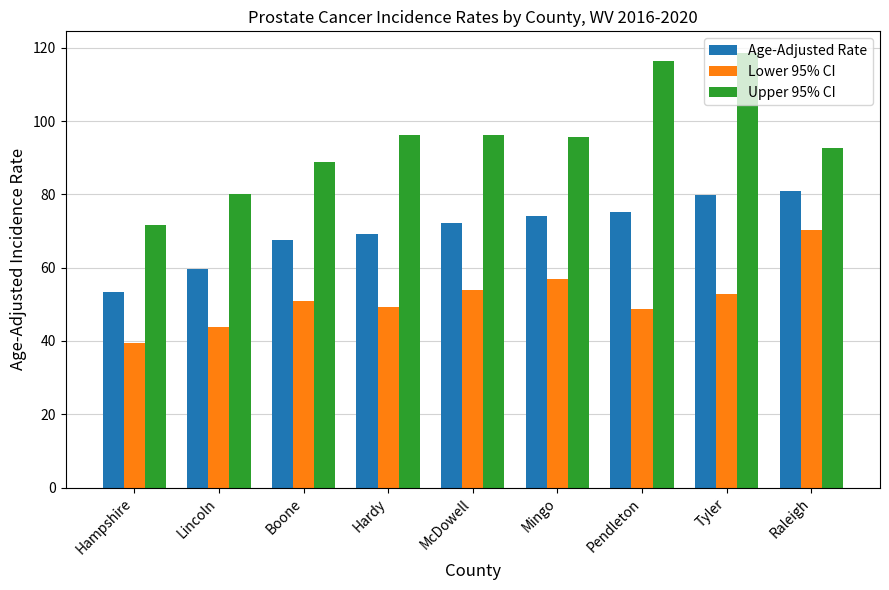

Which label corresponds to the smallest value in the chart?

Hampshire